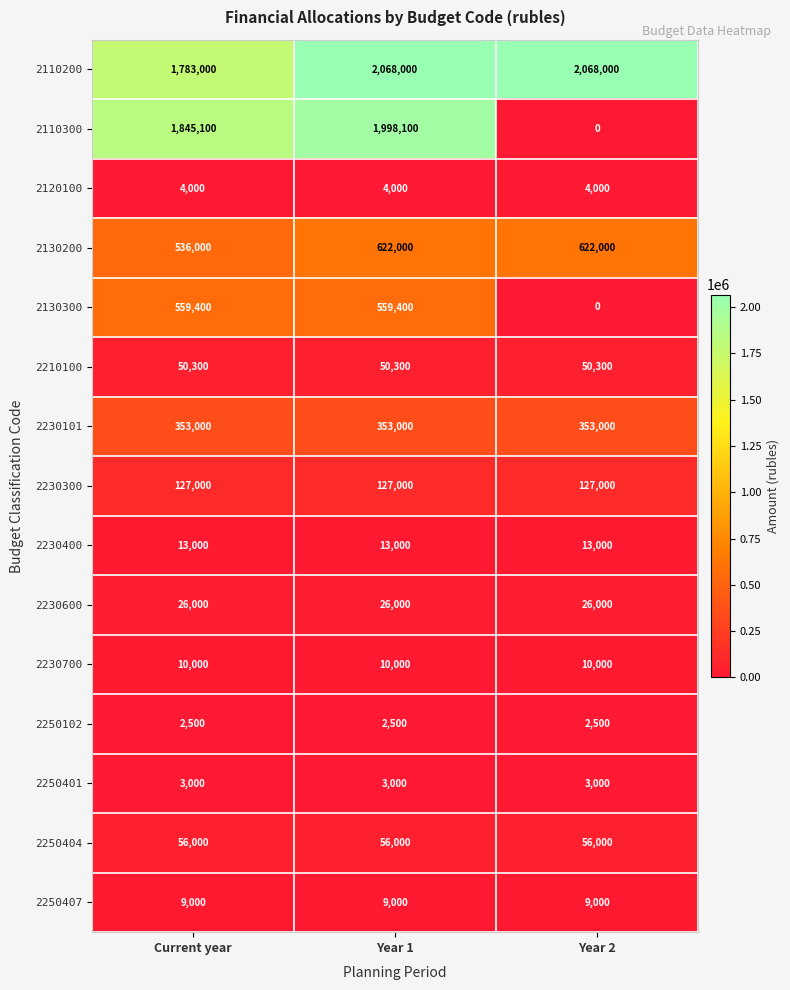

What is the approximate value of 2230101 at Year 2?

353000